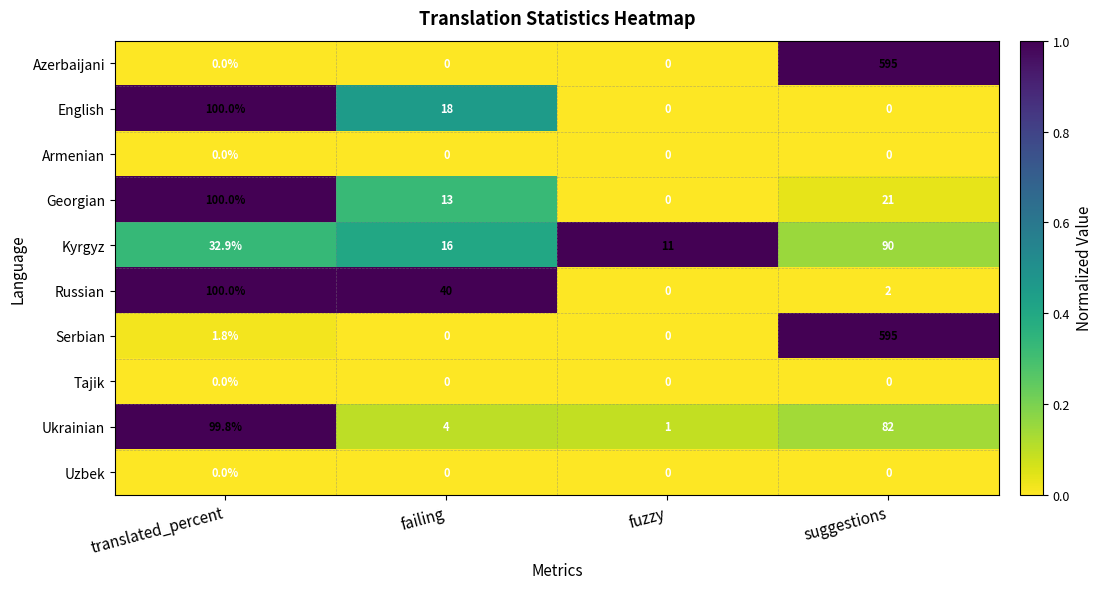

What is the difference between the highest and lowest values at suggestions?

595.0